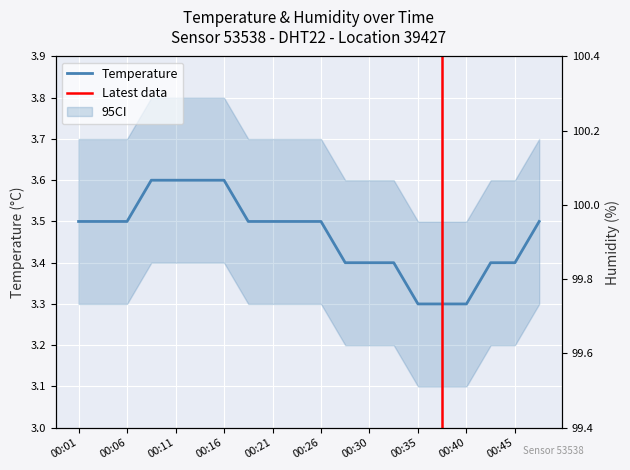

List the labels in order of value, smallest first.

00:35, 00:38, 00:40, 00:28, 00:30, 00:33, 00:43, 00:45, 00:01, 00:04, 00:06, 00:18, 00:21, 00:23, 00:26, 00:47, 00:09, 00:11, 00:13, 00:16